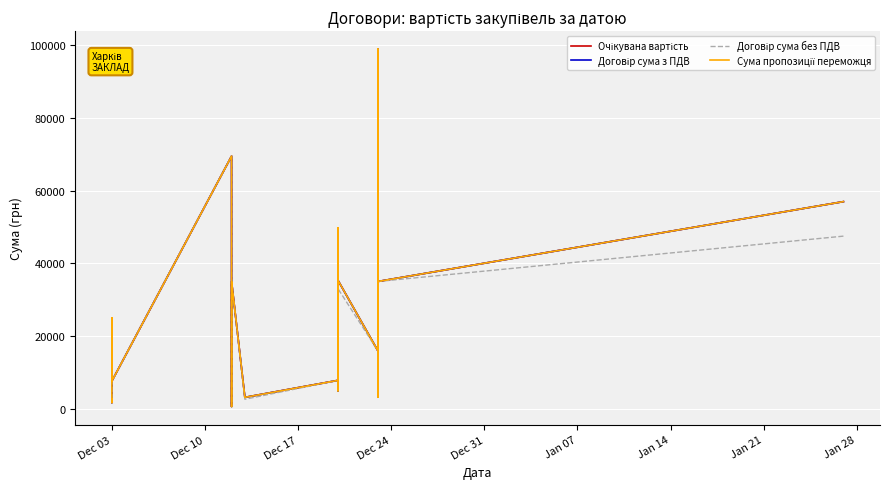

What is the sum of all Очікувана вартість values?

1019072.3